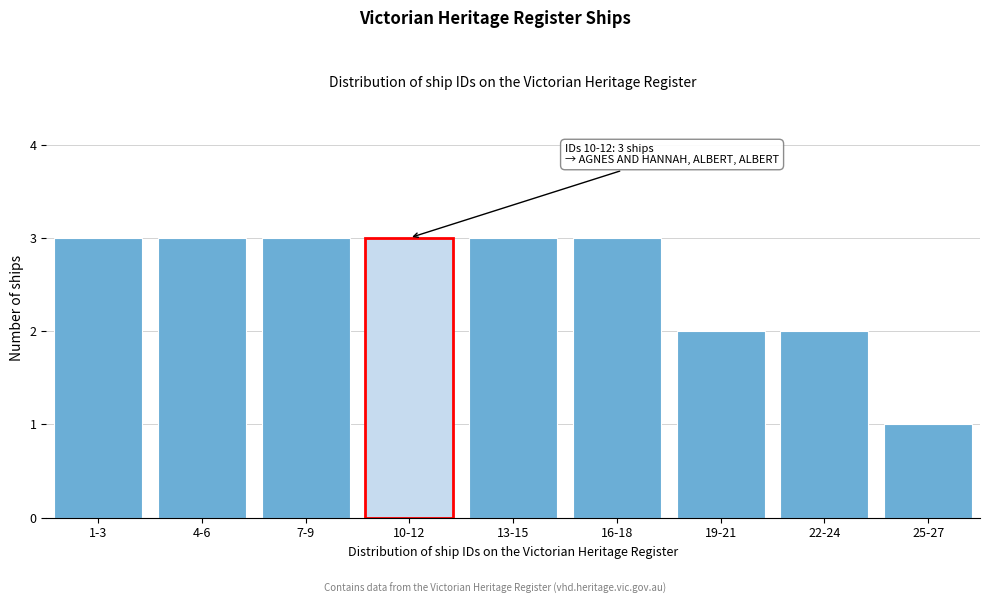

Reading right to left, list all the values displayed in this chart.

1	2	2	3	3	3	3	3	3